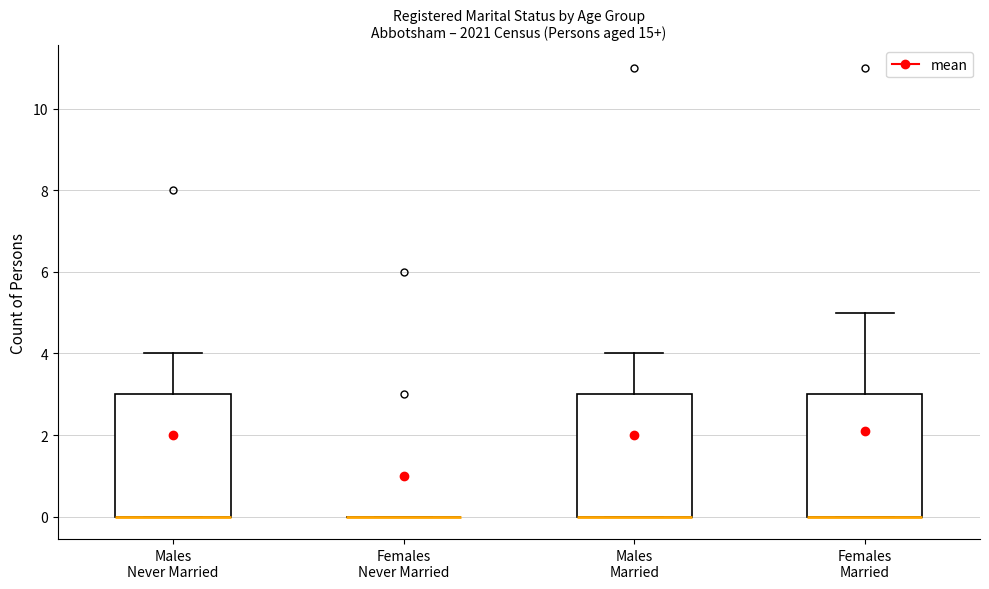

Reading left to right, read every box against the y-axis: the position of its median line, the range the box covers, and the ends of its whiskers. The values are not printed on the chart, so give them approximately, as read against the axis.

Males Never Married: median 0 (drawn on the box's lower edge), box 0 to 3, whiskers 0 to 4
Females Never Married: box collapsed to a line at 0, whiskers 0 to 0
Males Married: median 0 (drawn on the box's lower edge), box 0 to 3, whiskers 0 to 4
Females Married: median 0 (drawn on the box's lower edge), box 0 to 3, whiskers 0 to 5